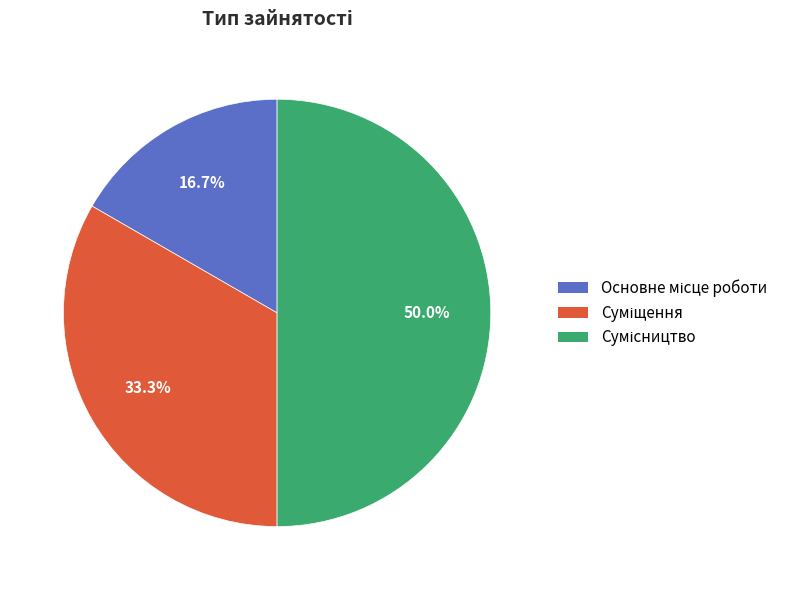

What is the change in value from Основне місце роботи to Сумісництво?

+2